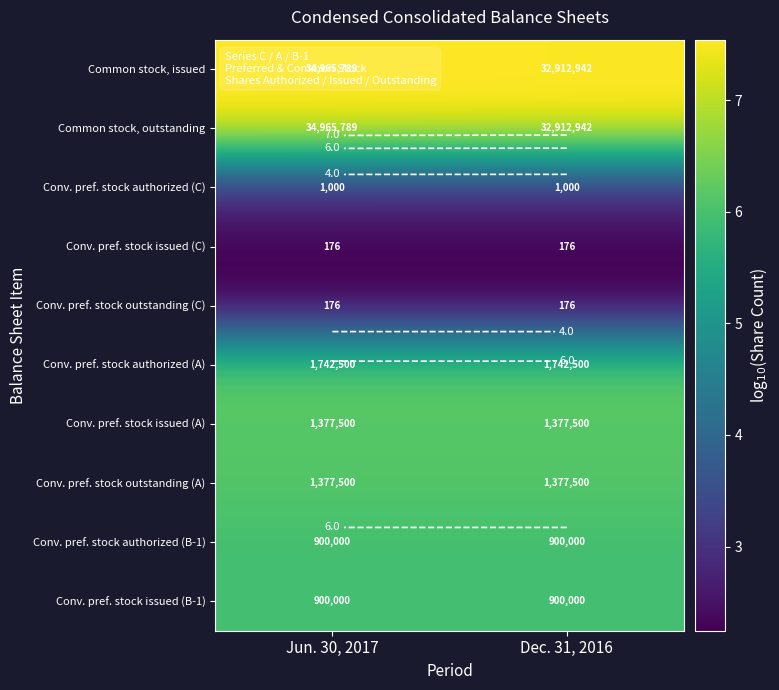

At Dec. 31, 2016, list the series in order from smallest to largest.

Conv. pref. stock issued (C), Conv. pref. stock outstanding (C), Conv. pref. stock authorized (C), Conv. pref. stock authorized (B-1), Conv. pref. stock issued (B-1), Conv. pref. stock issued (A), Conv. pref. stock outstanding (A), Conv. pref. stock authorized (A), Common stock, issued, Common stock, outstanding